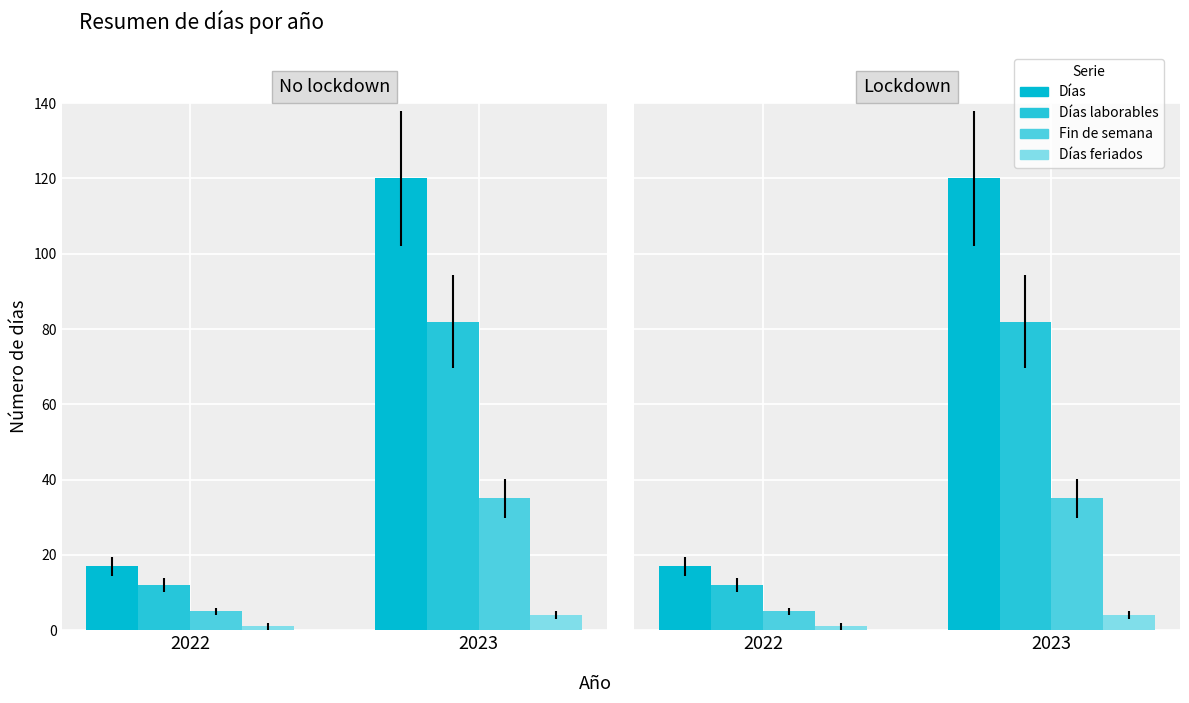

At 2022, list the series in order from smallest to largest.

Días feriados, Fin de semana, Días laborables, Días